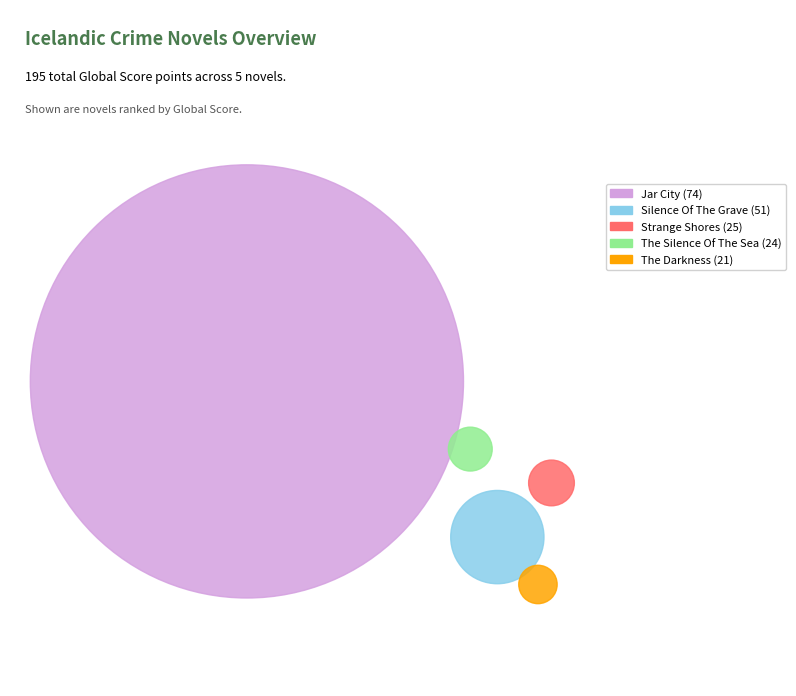

Which has a higher value, Jar City or Silence Of The Grave?

Jar City